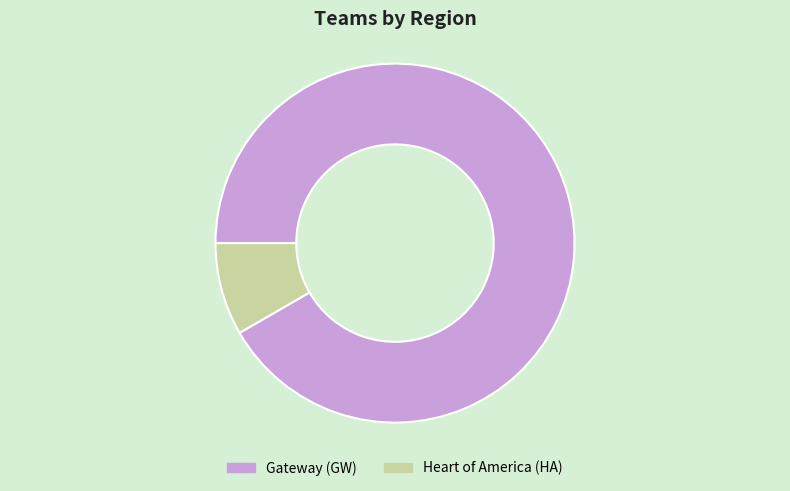

Is the sum of Heart of America (HA) and Gateway (GW) greater than half?

Yes